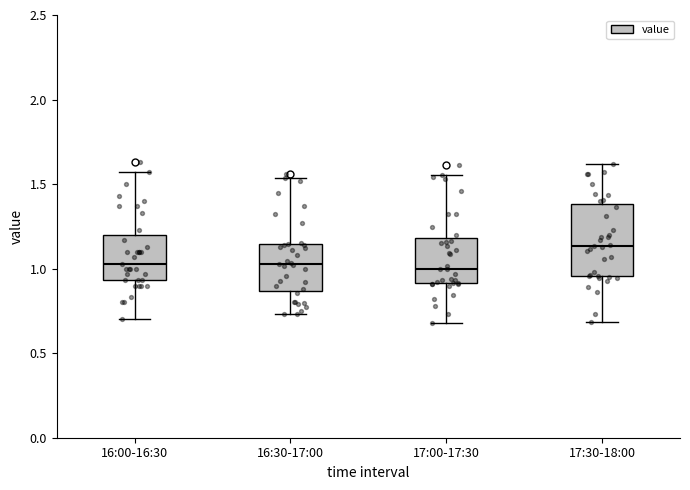

Reading left to right, transcribe this box plot: for each box, give where its median line is, the range the box spans, and where its two whiskers end, as read against the y-axis. The values are not printed on the chart, so give them approximately, as read against the axis.

16:00-16:30: median 1.05, box 0.95 to 1.20, whiskers 0.70 to 1.55
16:30-17:00: median 1.05, box 0.85 to 1.15, whiskers 0.75 to 1.55
17:00-17:30: median 1.00, box 0.90 to 1.20, whiskers 0.70 to 1.55
17:30-18:00: median 1.15, box 0.95 to 1.40, whiskers 0.70 to 1.60